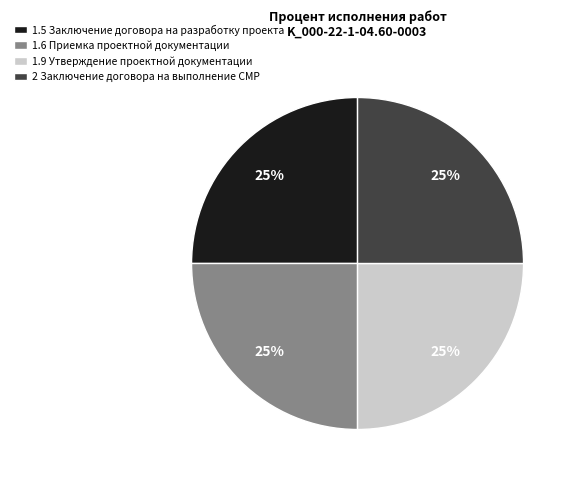

Is there a majority slice in this chart?

No